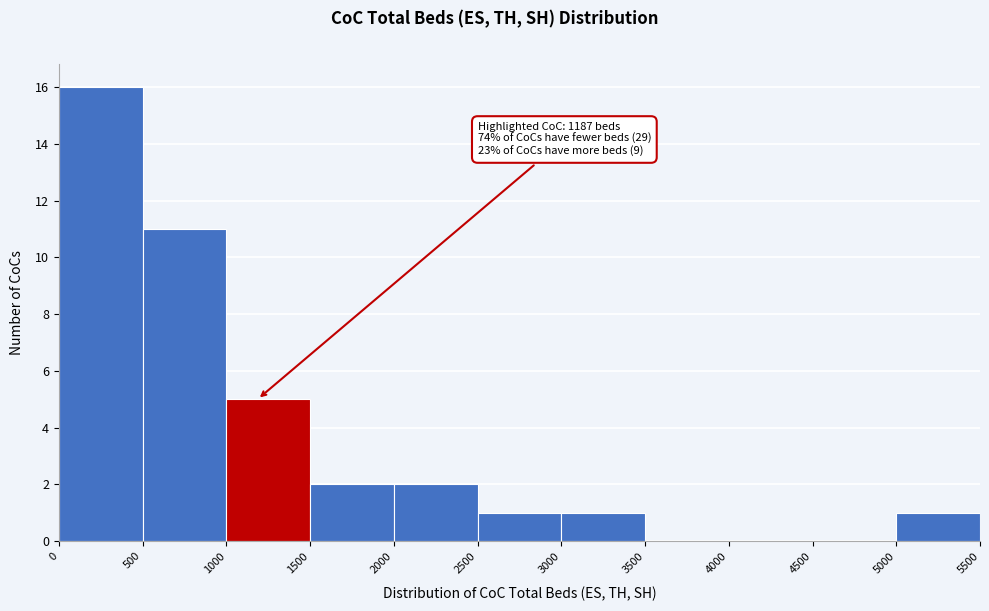

Over which range of the x-axis is the bar tallest?

0 to 500